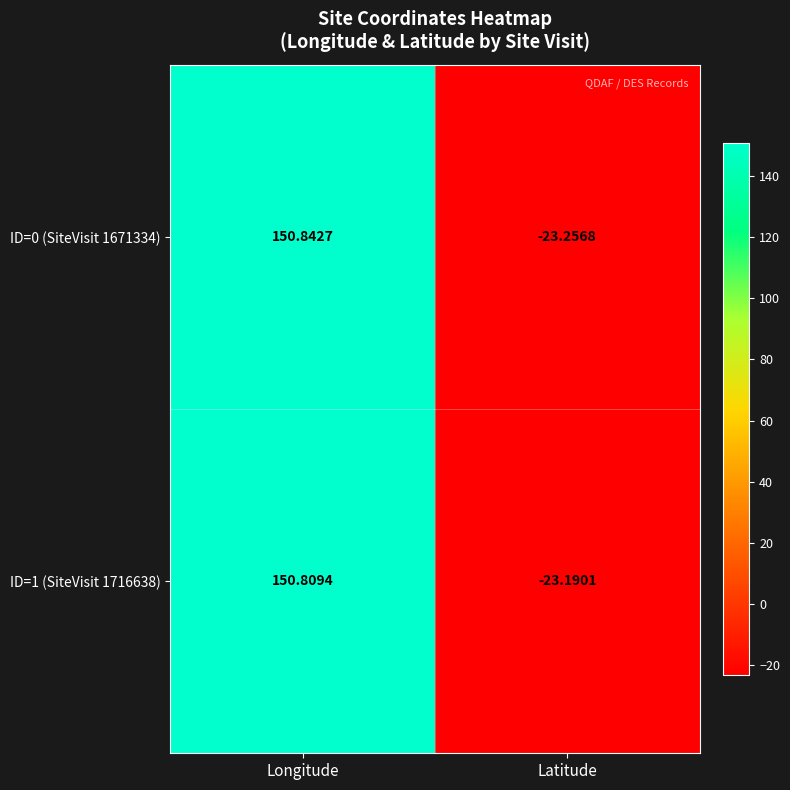

Where is ID=1 (SiteVisit 1716638) nearest to the value 63?

Latitude